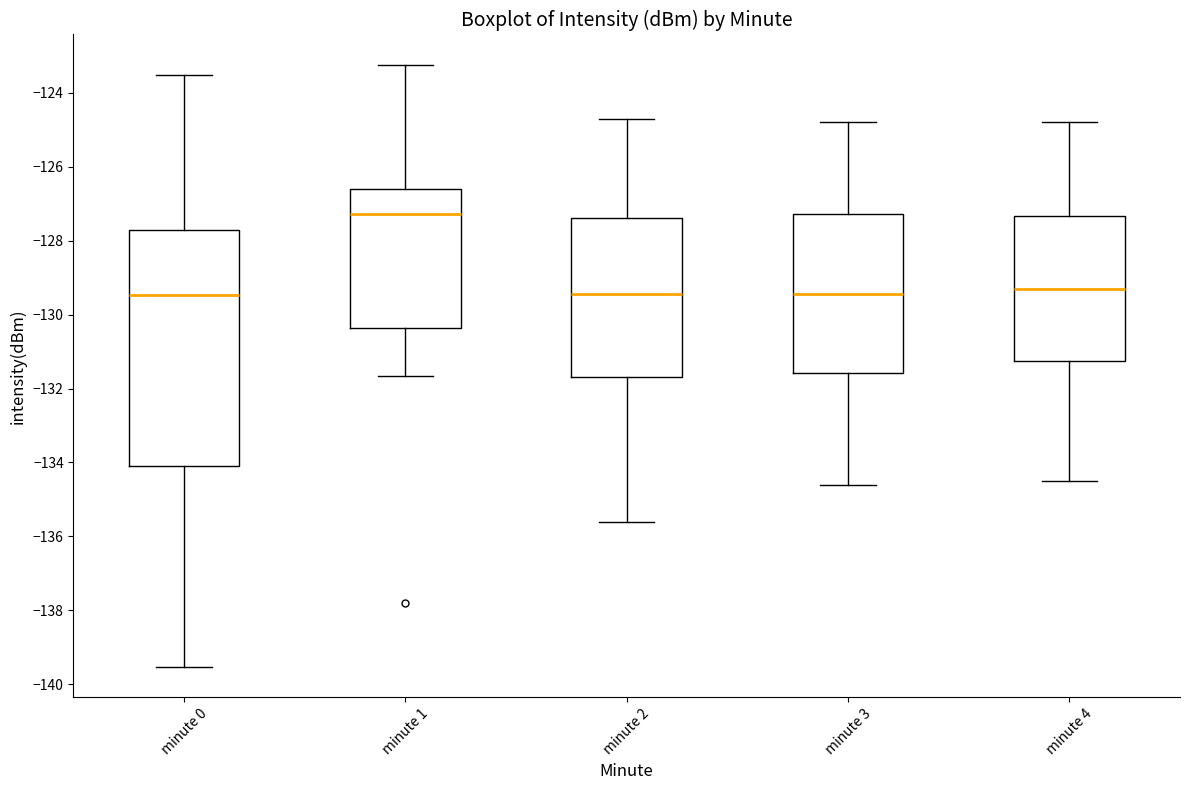

Where is the upper edge of the box for minute 3 on the y-axis? The values are not printed on the chart, so give them approximately, as read against the axis.

-127.2